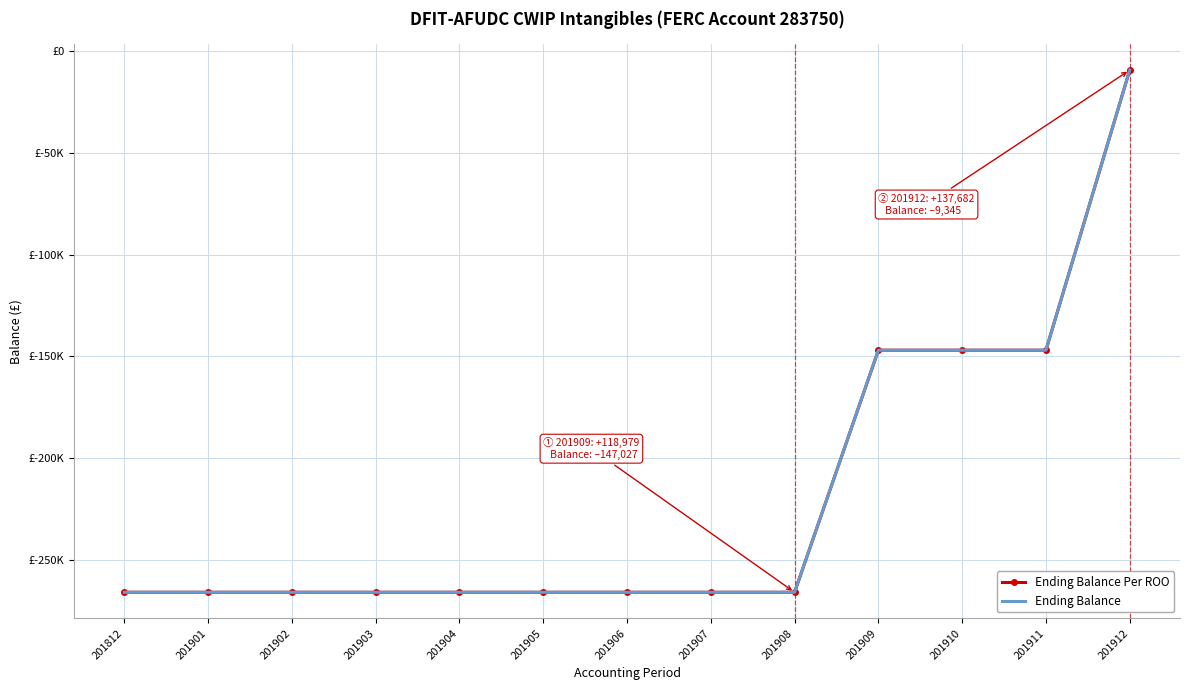

Which has a higher value, 201907 or 201812?

201907